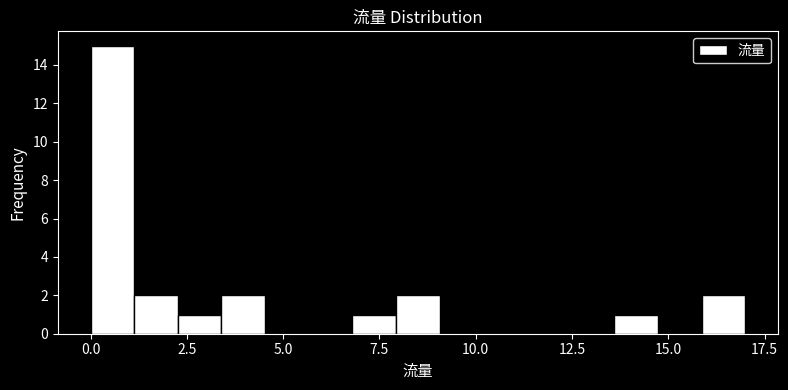

Read against the x-axis, roughly where is the centre of the tallest bar?

0.5